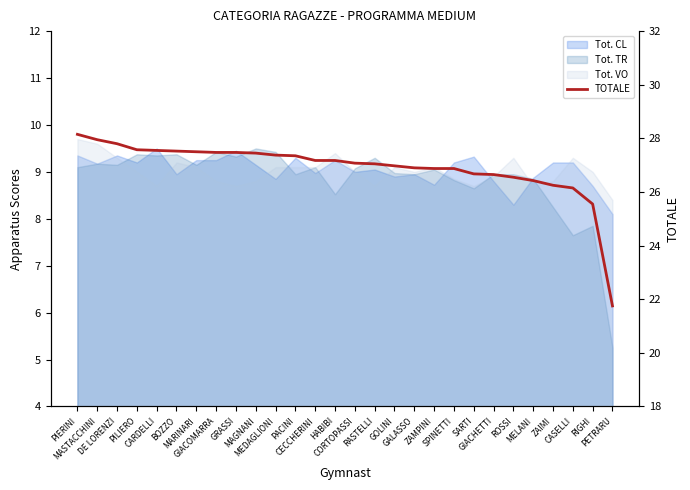

What is the sum of all values?

753.3